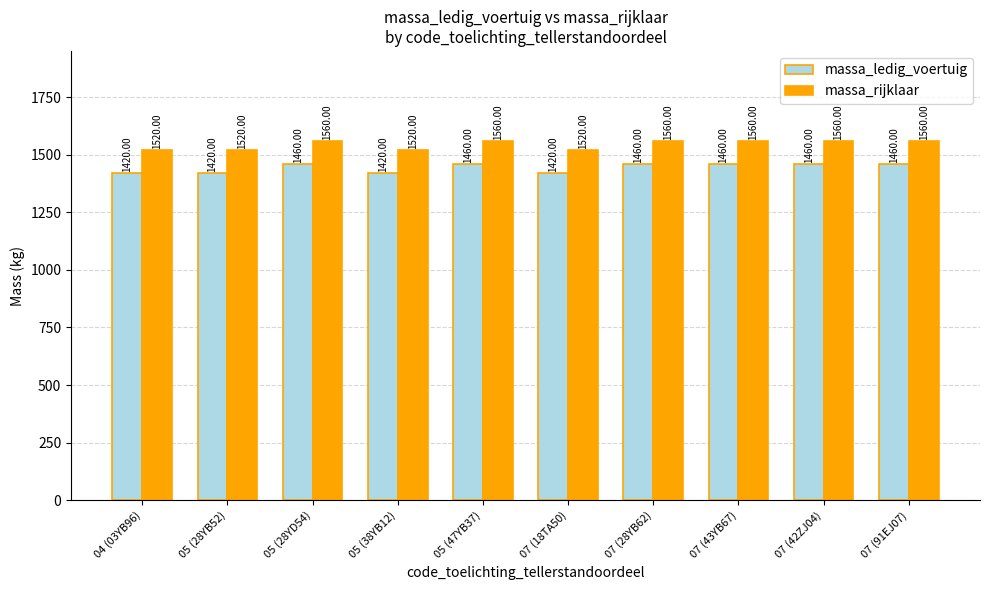

What is the difference between the maximum and minimum values in the massa_rijklaar series?

40